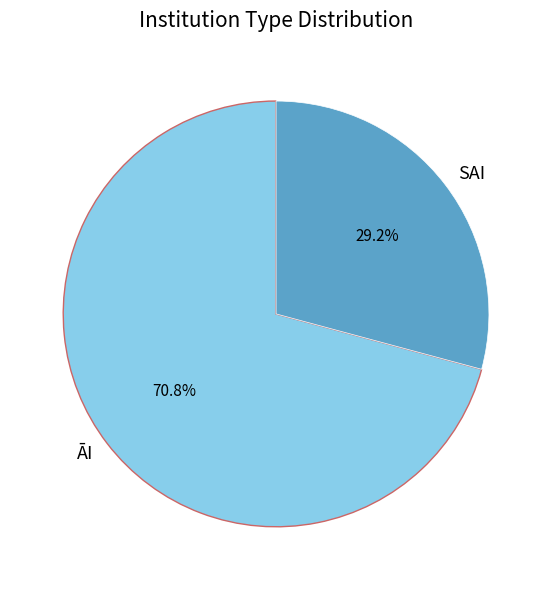

To the nearest percent, what is the average slice percentage?

50%